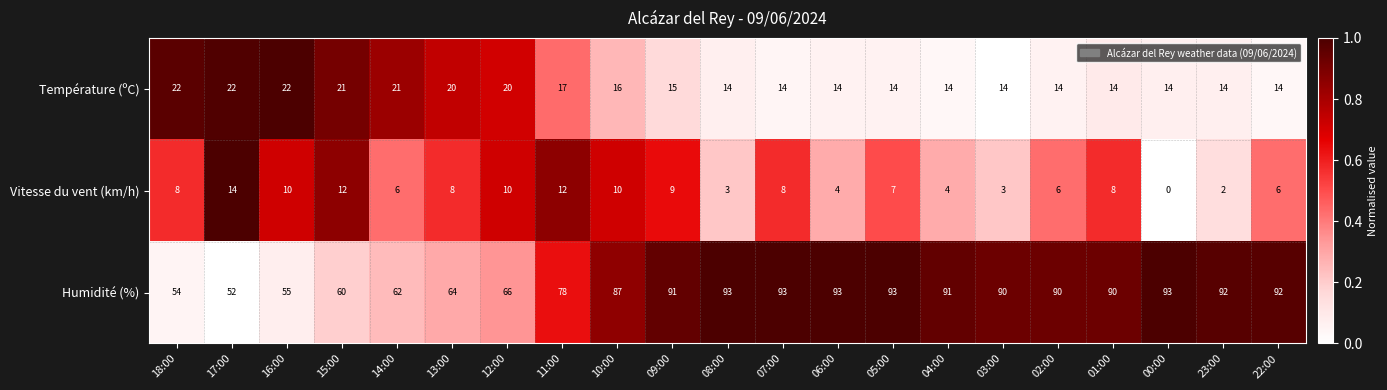

What is the difference between the maximum and minimum values in the Humidité (%) series?

41